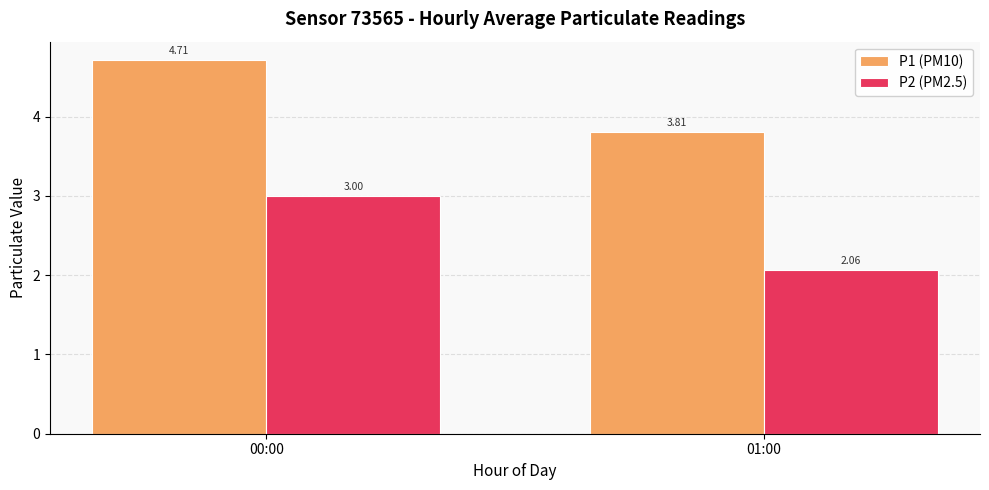

Is it true that P1 (PM10) equals 4.7 at 00:00?

True